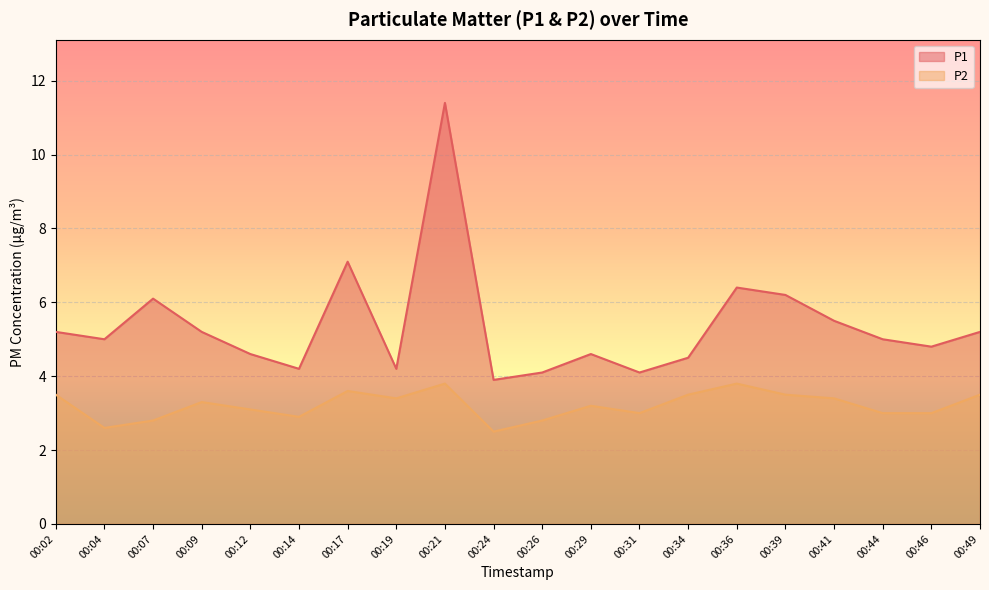

Rank the series at 00:21 from highest to lowest value.

P1, P2